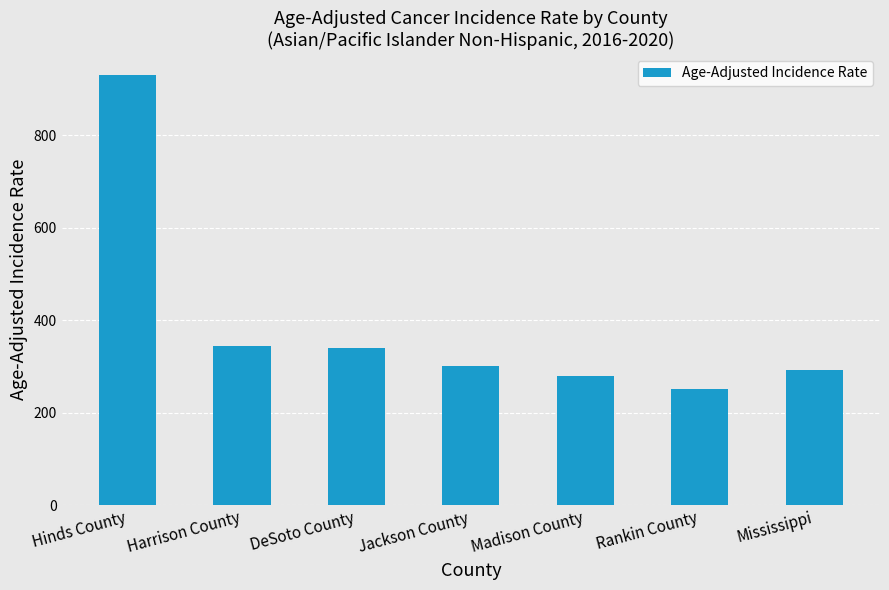

Reading left to right, transcribe all the data shown in this chart.

928.9	344.5	338.8	300.8	278.5	251.0	292.3